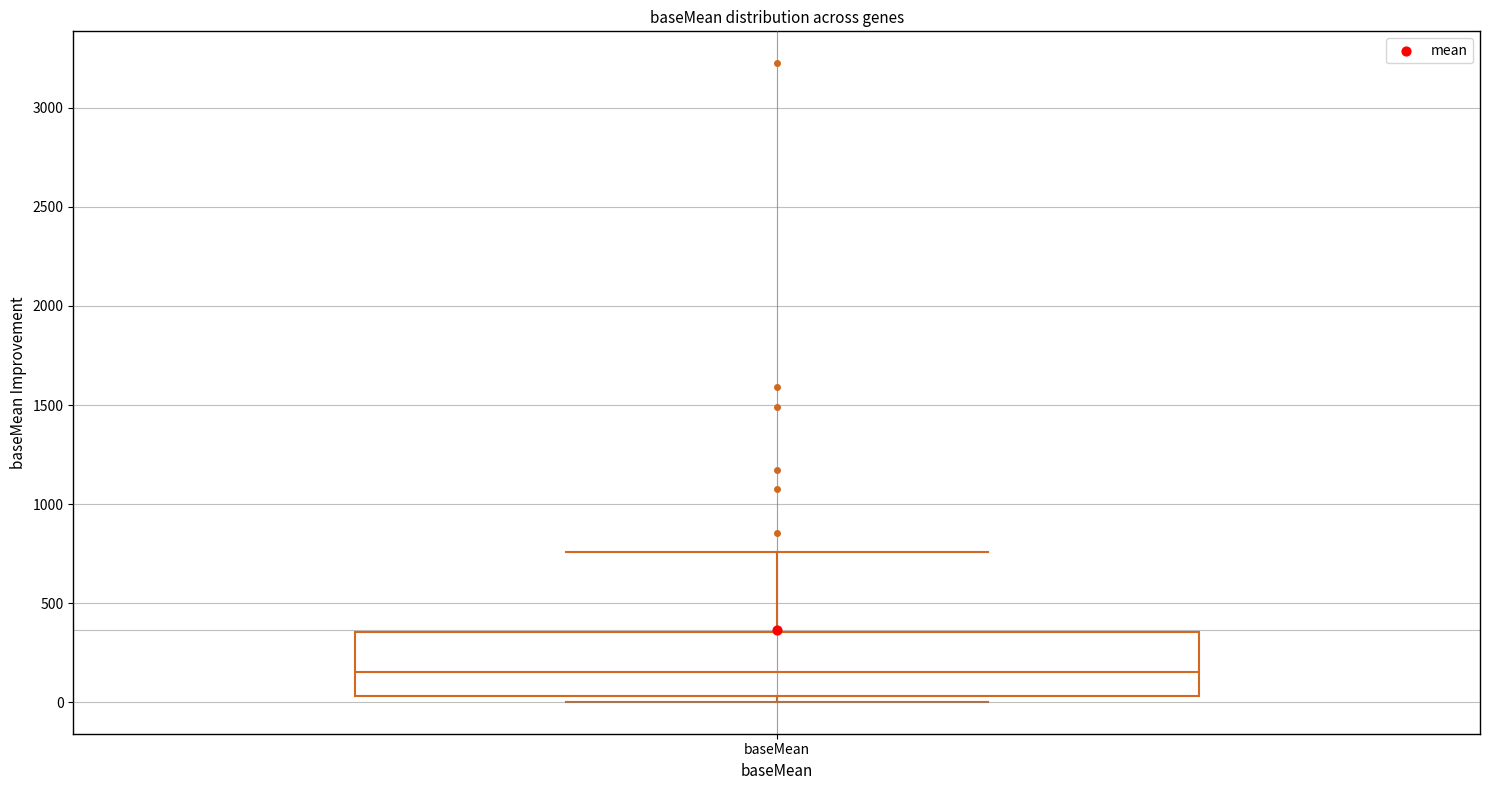

Where does the upper whisker of the box for baseMean end on the y-axis? The values are not printed on the chart, so give them approximately, as read against the axis.

750